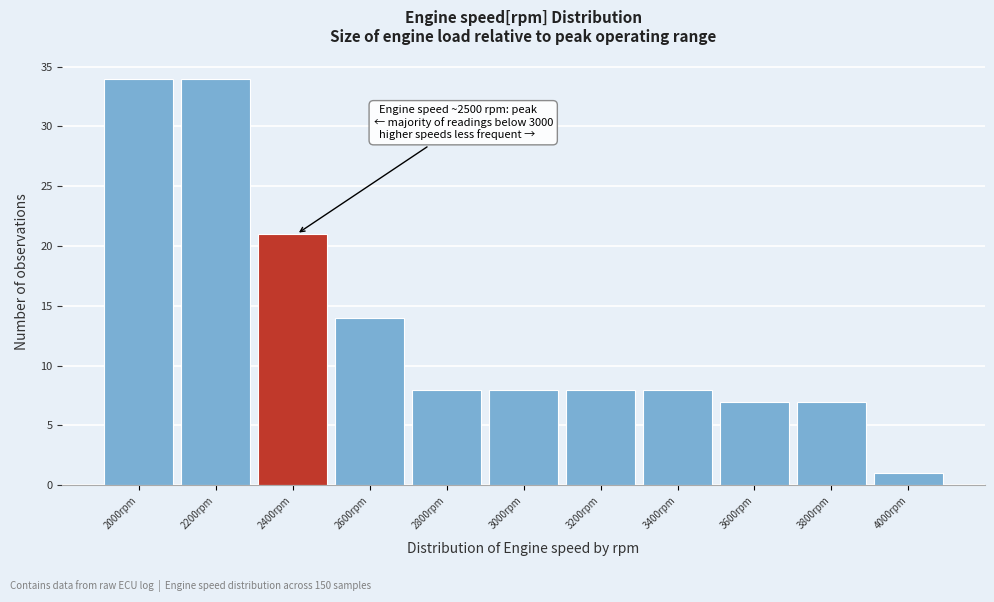

Reading left to right, what are all the values shown in this chart?

34	34	21	14	8	8	8	8	7	7	1